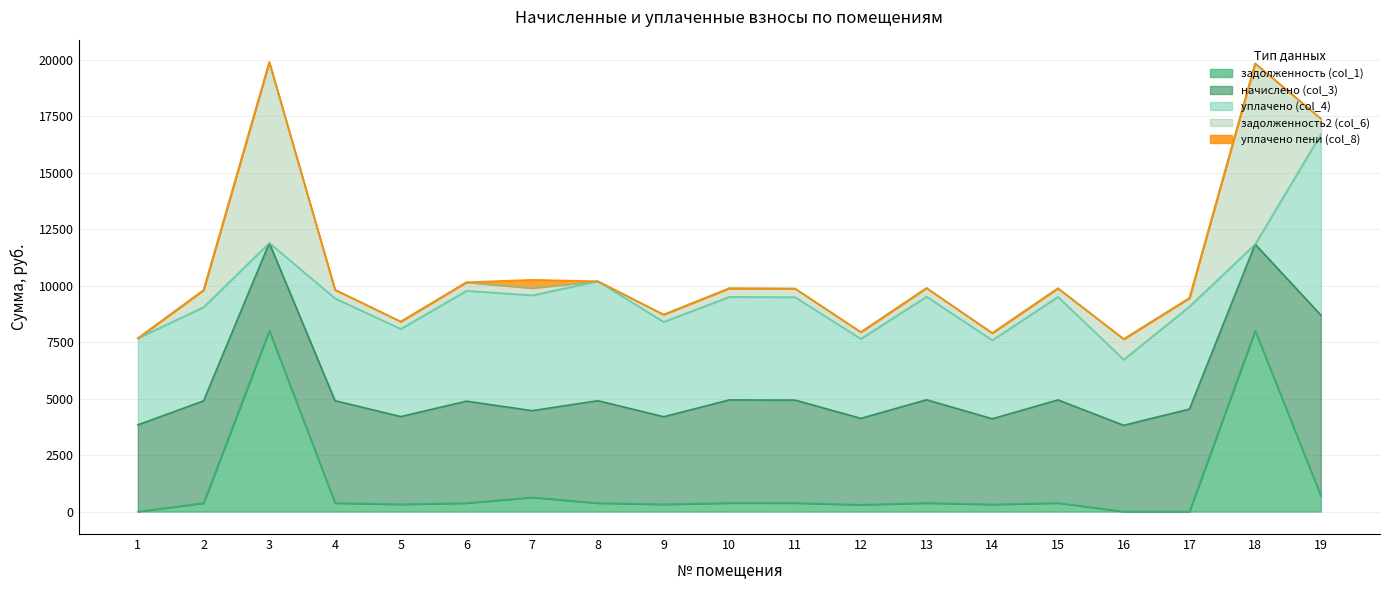

How many interior local peaks does the задолженность (col_1) series have?

6